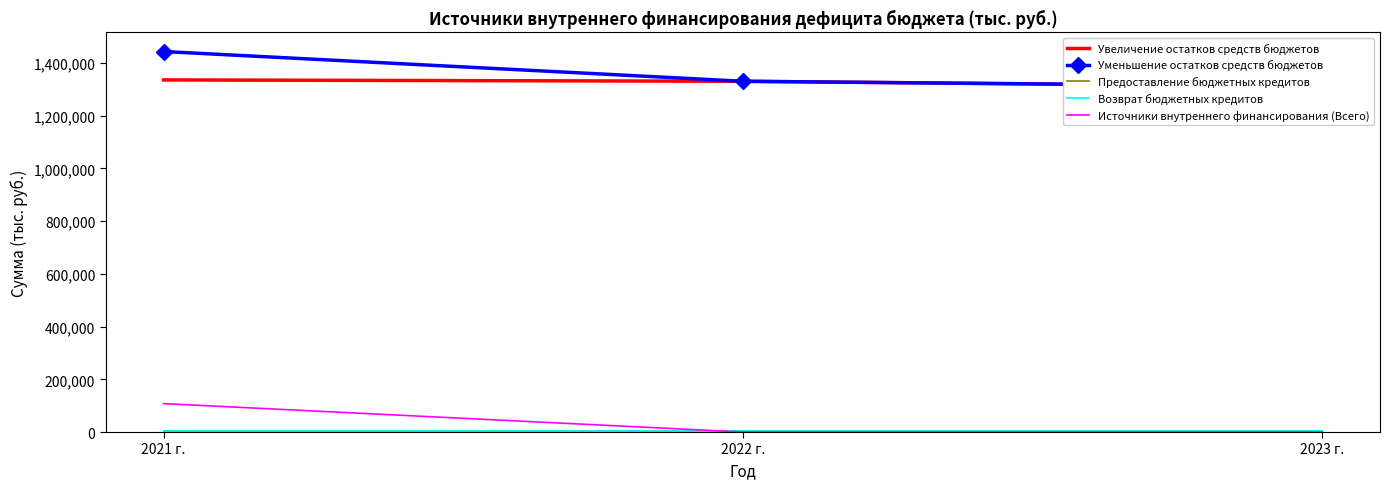

Reading left to right, what are all the values shown in this chart?

Увеличение остатков средств бюджетов: 1335801.4	1330678.0	1310854.7
Уменьшение остатков средств бюджетов: 1443555.7	1330678.0	1310854.7
Предоставление бюджетных кредитов: 5000.0	5000.0	5000.0
Возврат бюджетных кредитов: 5000.0	5000.0	5000.0
Источники внутреннего финансирования (Всего): 107754.3	0.0	0.0